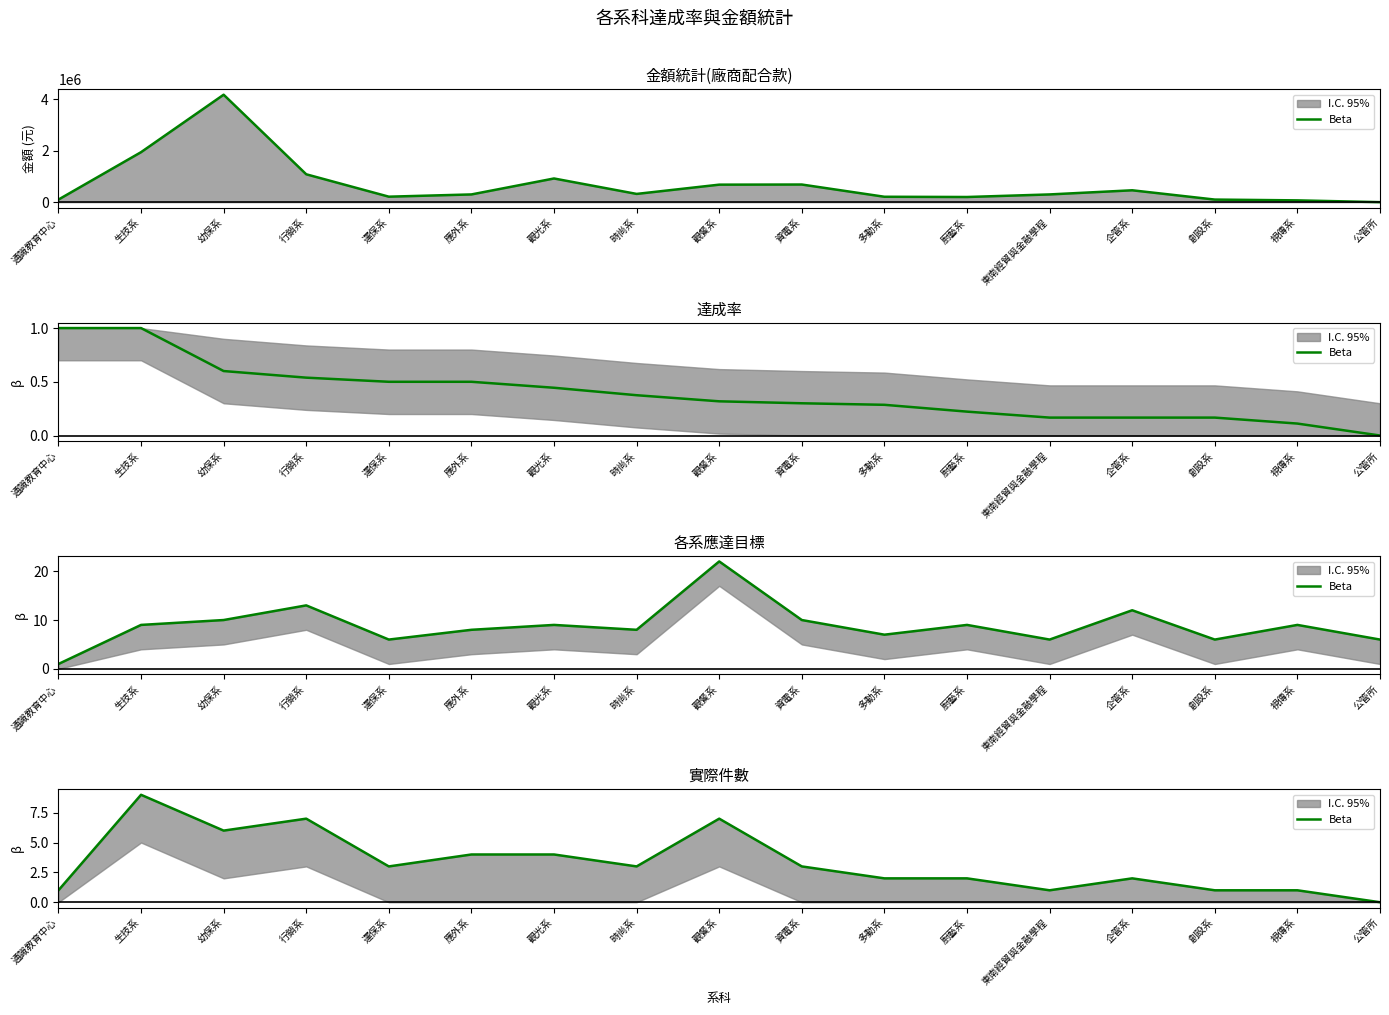

List the labels in order of value, largest first.

生技系, 行銷系, 觀餐系, 幼保系, 應外系, 觀光系, 運保系, 時尚系, 資電系, 多動系, 廚藝系, 企管系, 通識教育中心, 東南經貿與金融學程, 創設系, 視傳系, 公管所